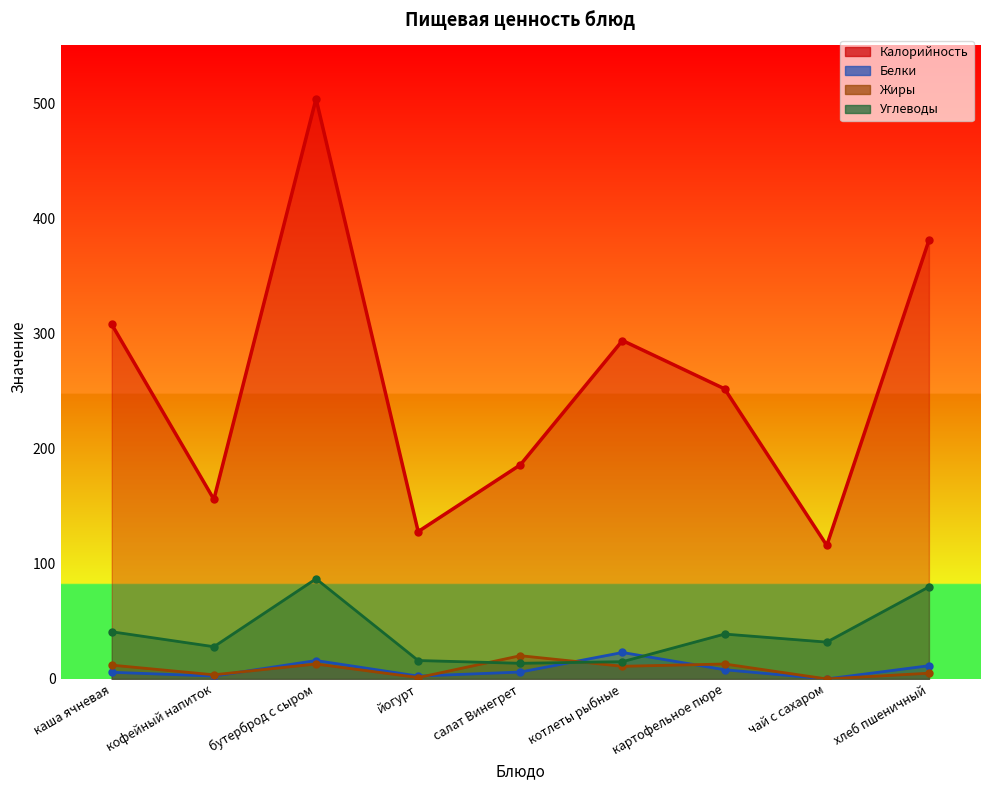

What value does the Калорийность series have at каша ячневая?

308.0